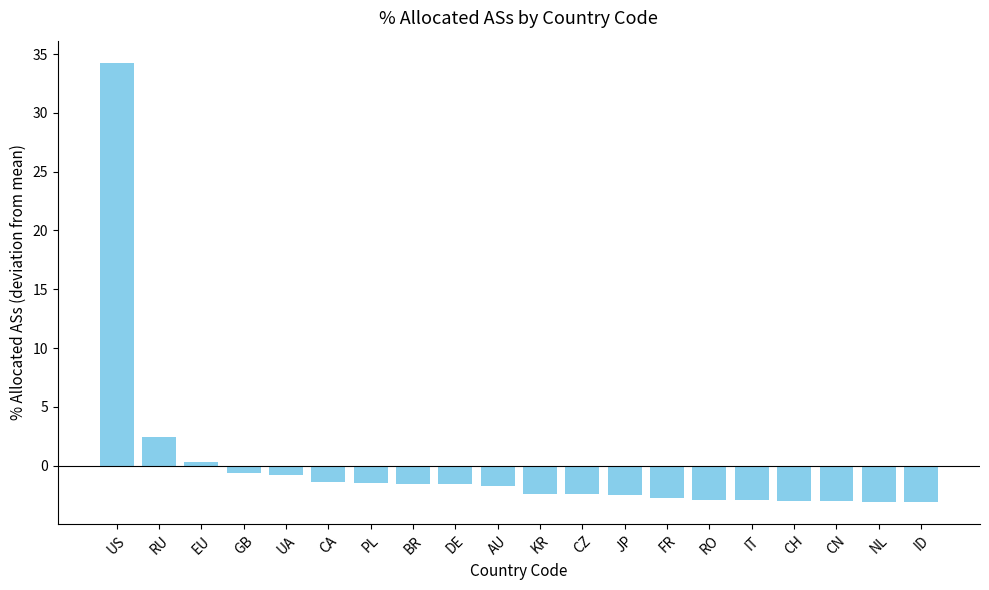

The value at US is 11.8. True or false?

False